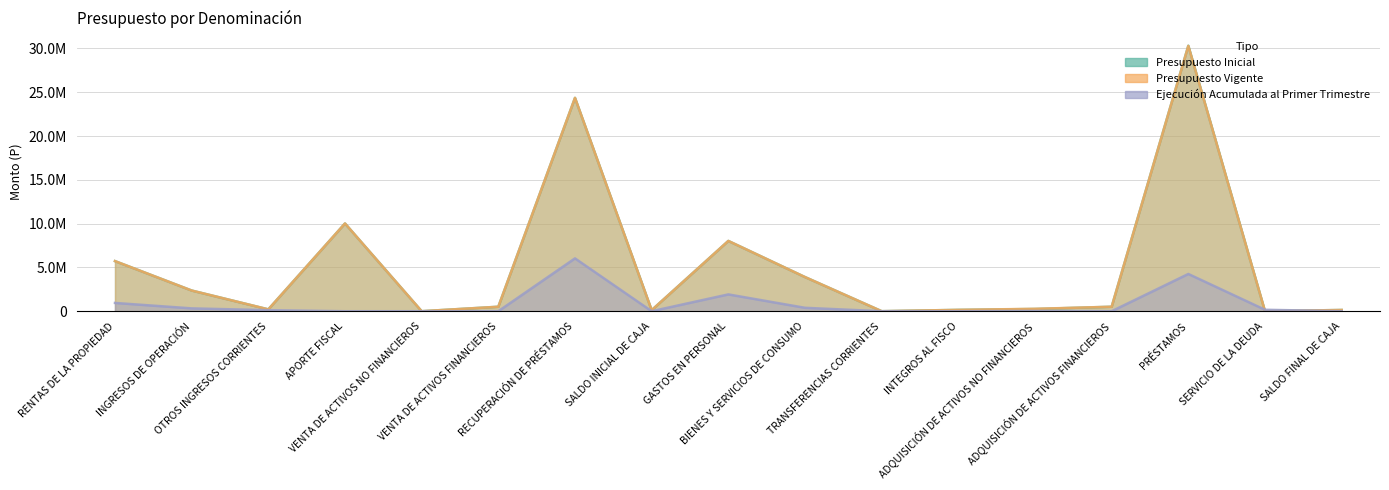

What is the difference between the highest and lowest values at RECUPERACIÓN DE PRÉSTAMOS?

18326733